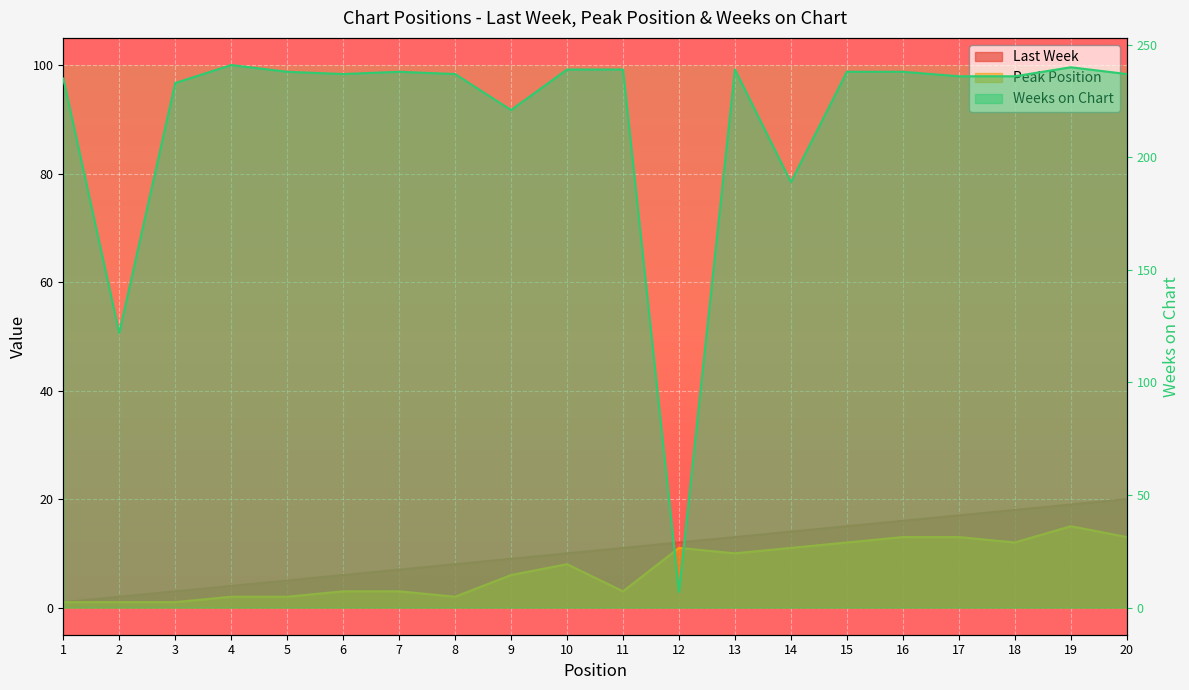

After their last crossing, which series has the higher values: Last Week or Weeks on Chart?

Weeks on Chart